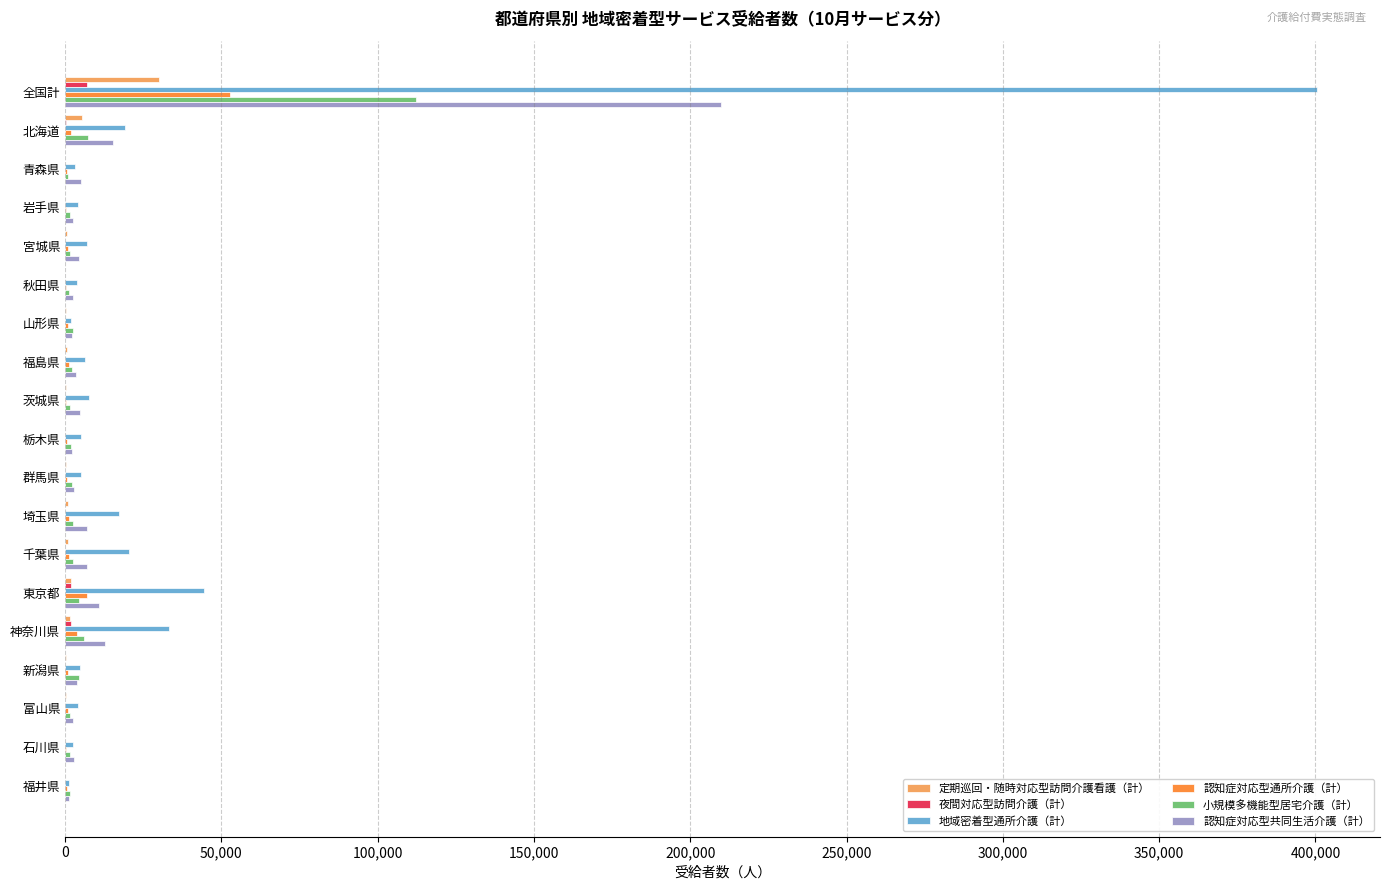

At which category is the sum across all series the highest?

全国計